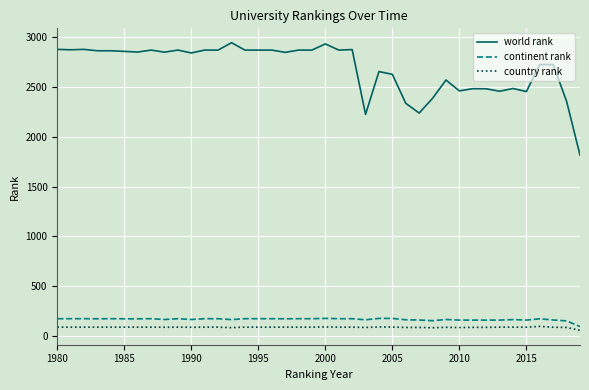

True or false: continent rank and world rank intersect in this chart.

False